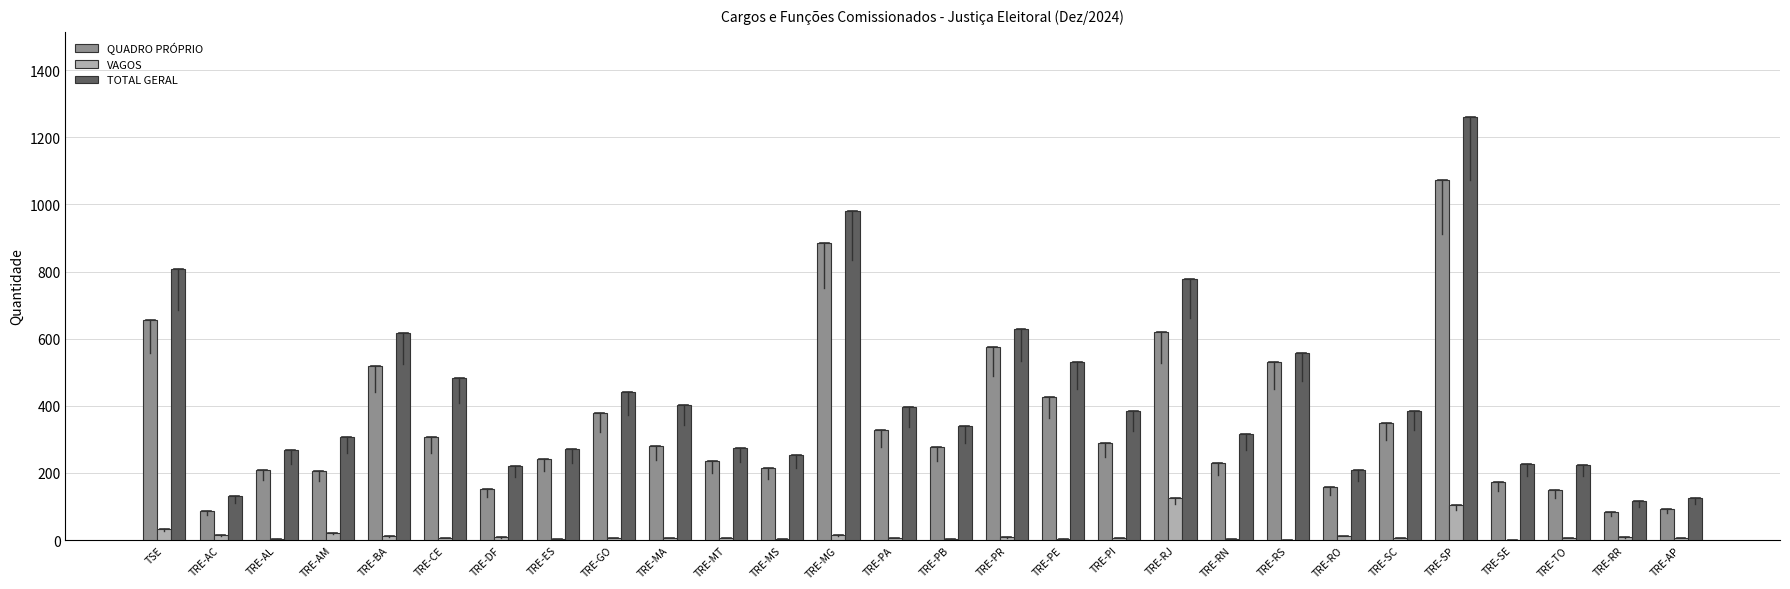

True or false: TOTAL GERAL has a value of 275 at TRE-MT.

True